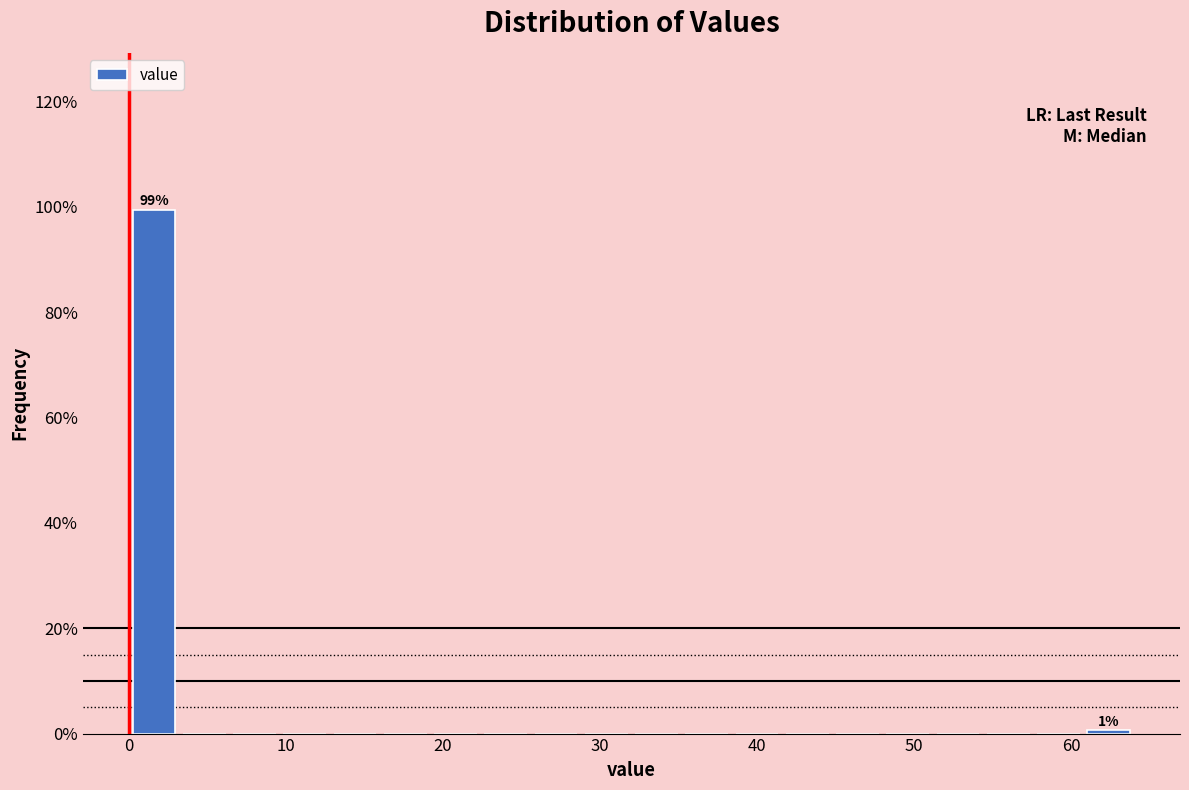

Around what value on the x-axis is the tallest bar? Give the approximate position of its centre, as read against the axis.

2